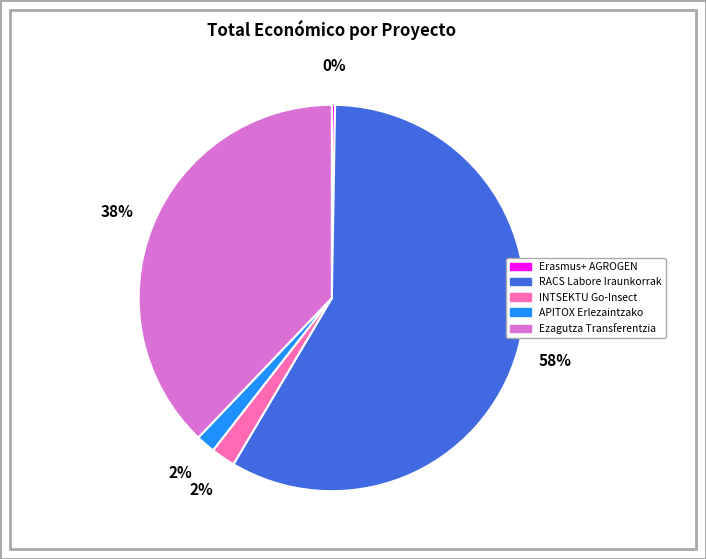

Does any single category account for the majority?

Yes